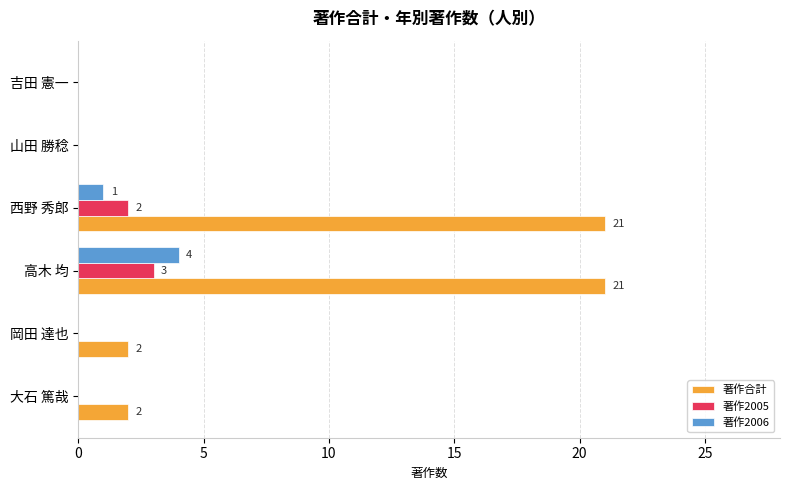

At which category is the sum across all series the highest?

高木 均